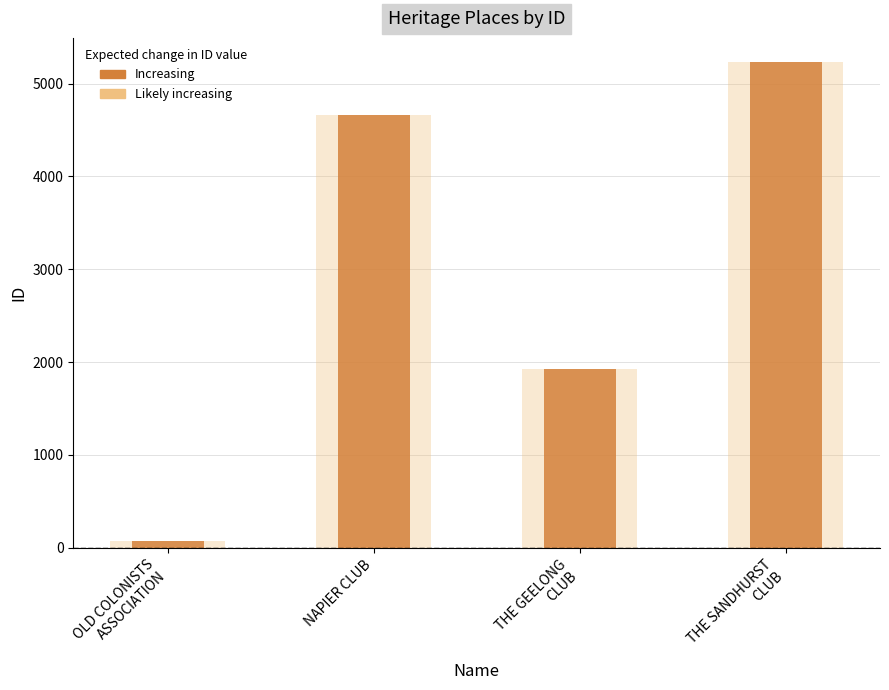

Reading left to right, extract all data points from this chart.

OLD COLONISTS
ASSOCIATION=72	NAPIER CLUB=4660	THE GEELONG
CLUB=1927	THE SANDHURST
CLUB=5230